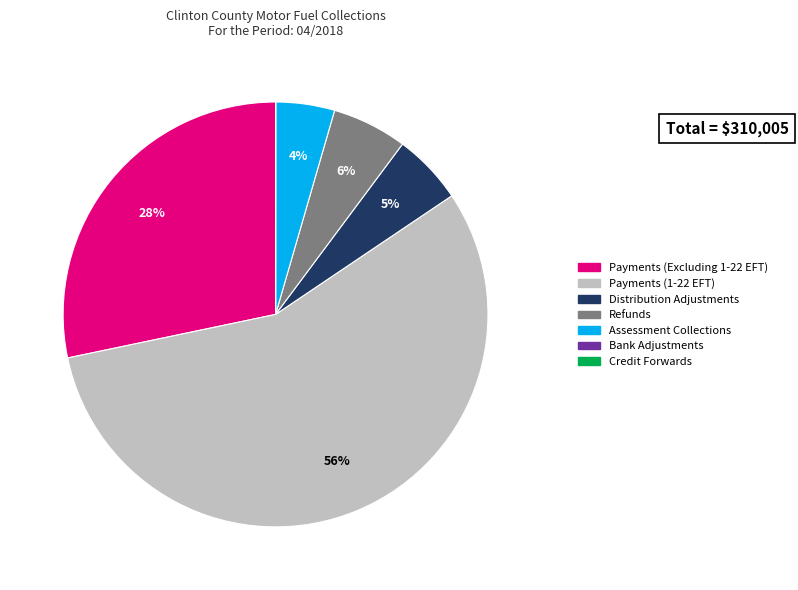

Does Assessment Collections account for over 50% of the chart?

No